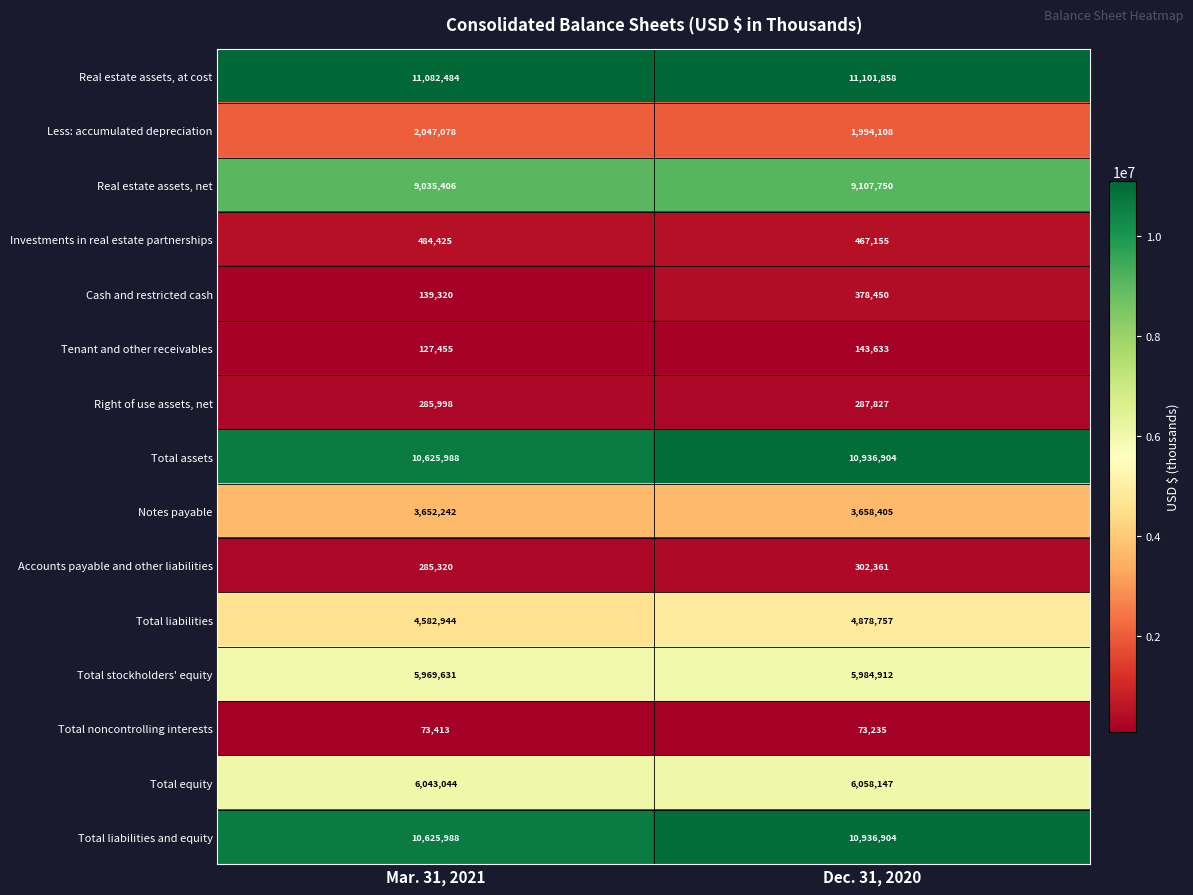

Reading right to left, list all the values displayed in this chart.

Real estate assets, at cost: Dec. 31, 2020=11101858	Mar. 31, 2021=11082484
Less: accumulated depreciation: Dec. 31, 2020=1994108	Mar. 31, 2021=2047078
Real estate assets, net: Dec. 31, 2020=9107750	Mar. 31, 2021=9035406
Investments in real estate partnerships: Dec. 31, 2020=467155	Mar. 31, 2021=484425
Cash and restricted cash: Dec. 31, 2020=378450	Mar. 31, 2021=139320
Tenant and other receivables: Dec. 31, 2020=143633	Mar. 31, 2021=127455
Right of use assets, net: Dec. 31, 2020=287827	Mar. 31, 2021=285998
Total assets: Dec. 31, 2020=10936904	Mar. 31, 2021=10625988
Notes payable: Dec. 31, 2020=3658405	Mar. 31, 2021=3652242
Accounts payable and other liabilities: Dec. 31, 2020=302361	Mar. 31, 2021=285320
Total liabilities: Dec. 31, 2020=4878757	Mar. 31, 2021=4582944
Total stockholders' equity: Dec. 31, 2020=5984912	Mar. 31, 2021=5969631
Total noncontrolling interests: Dec. 31, 2020=73235	Mar. 31, 2021=73413
Total equity: Dec. 31, 2020=6058147	Mar. 31, 2021=6043044
Total liabilities and equity: Dec. 31, 2020=10936904	Mar. 31, 2021=10625988